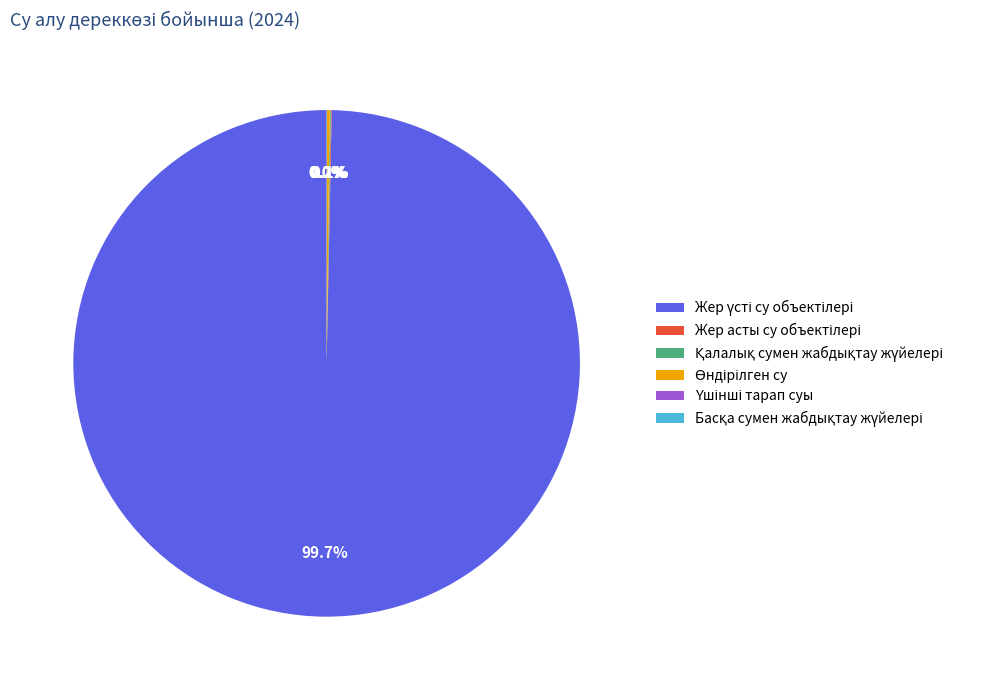

Is there a majority slice in this chart?

Yes